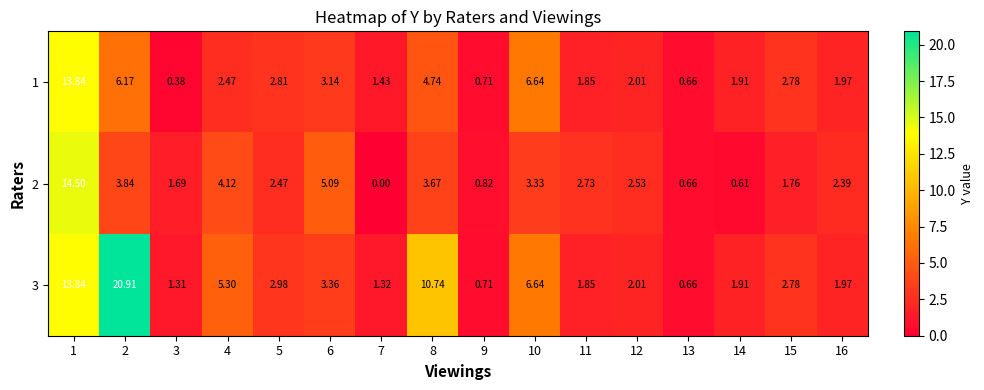

How many data points in 1 are above 2?

9